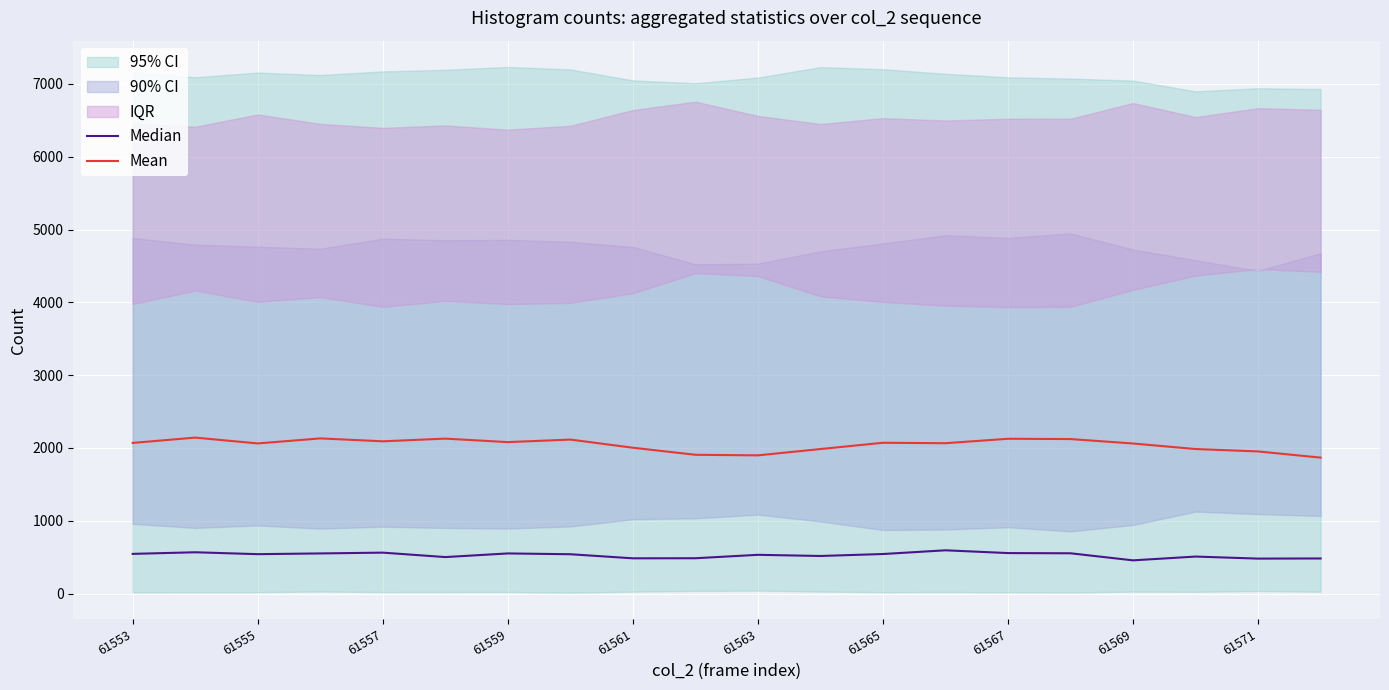

At how many categories does at least one series exceed 700?

20